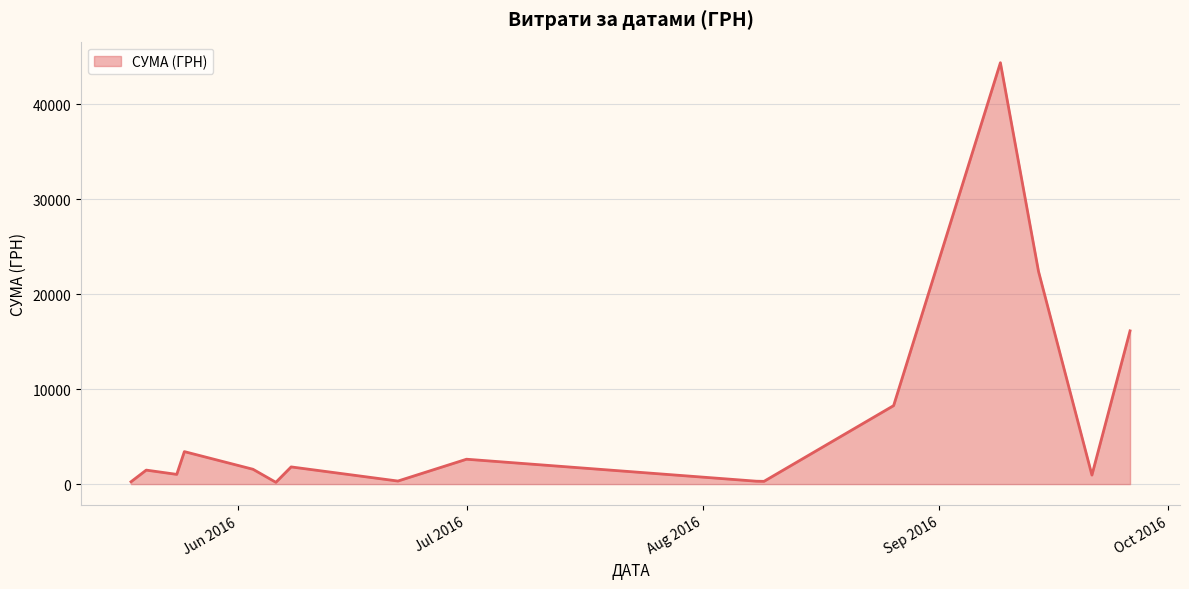

Does the chart have visible grid lines?

Yes